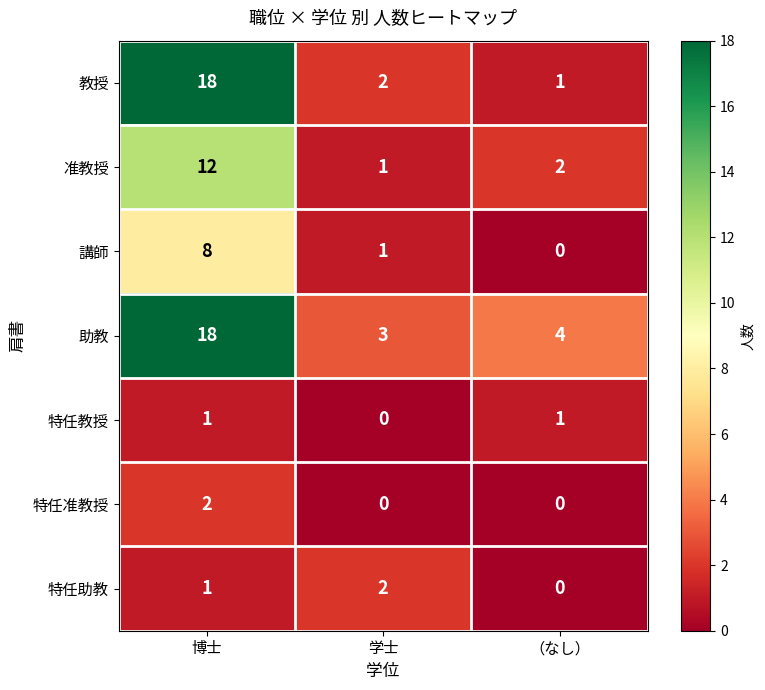

Which label corresponds to the largest value in the chart?

博士